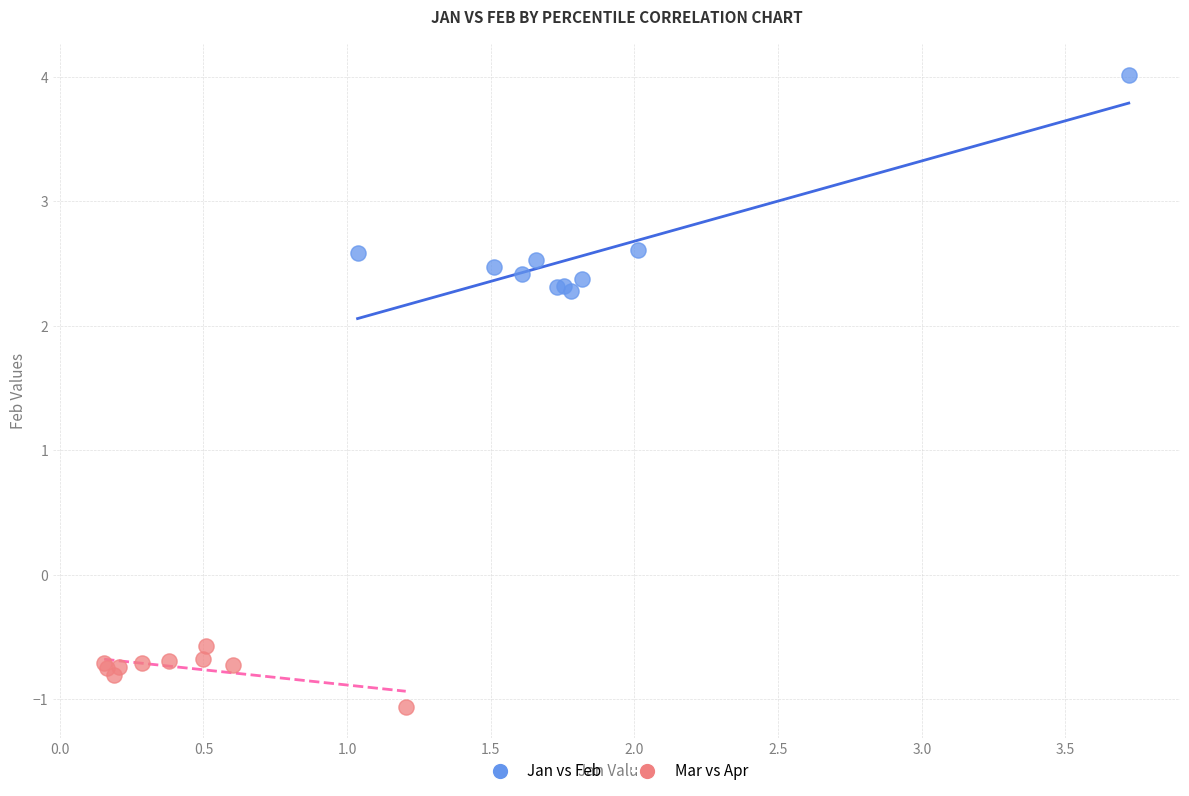

Which series has the largest Y range (max minus min)?

Jan vs Feb